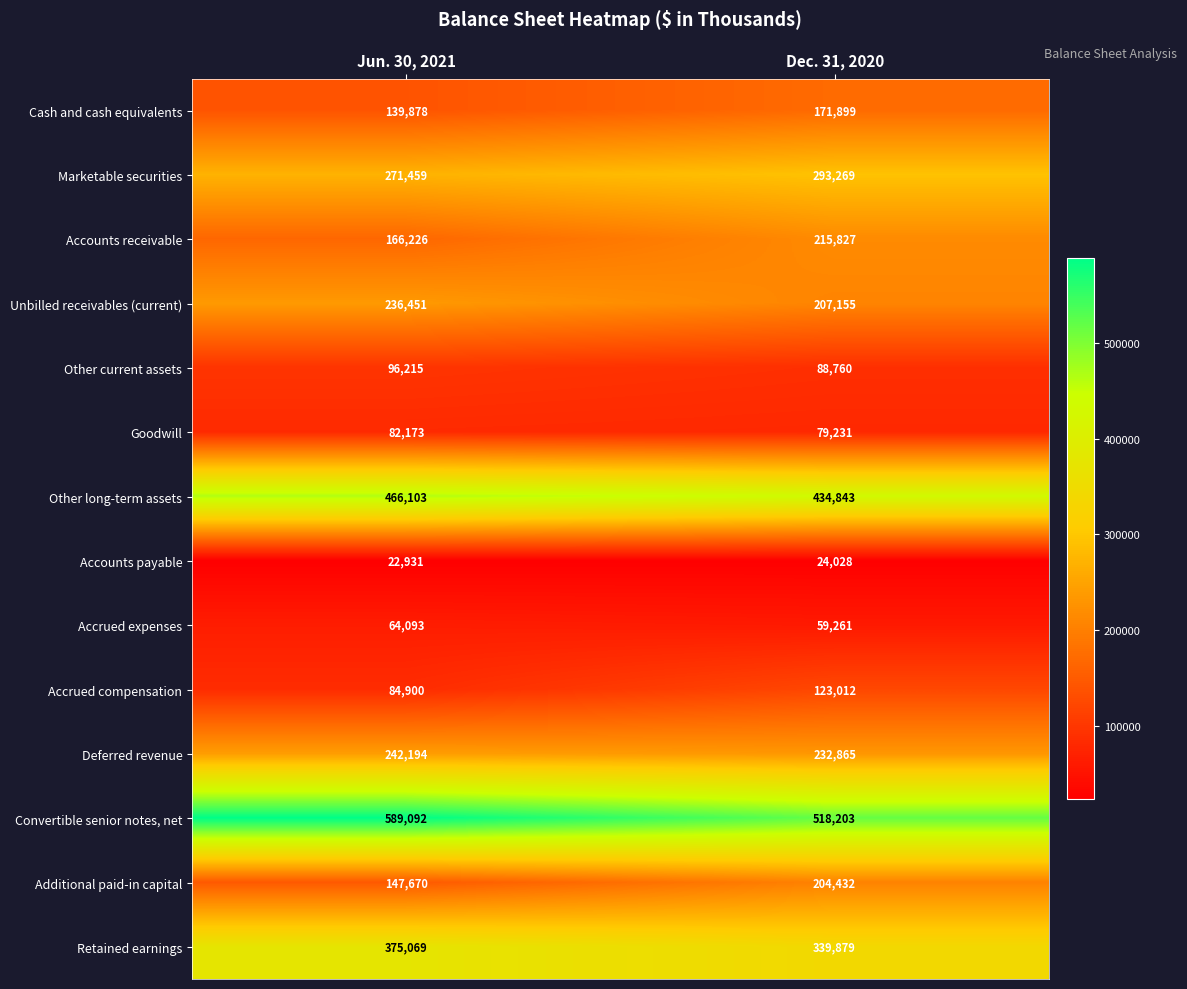

True or false: Accounts payable has a value of 32317 at Jun. 30, 2021.

False